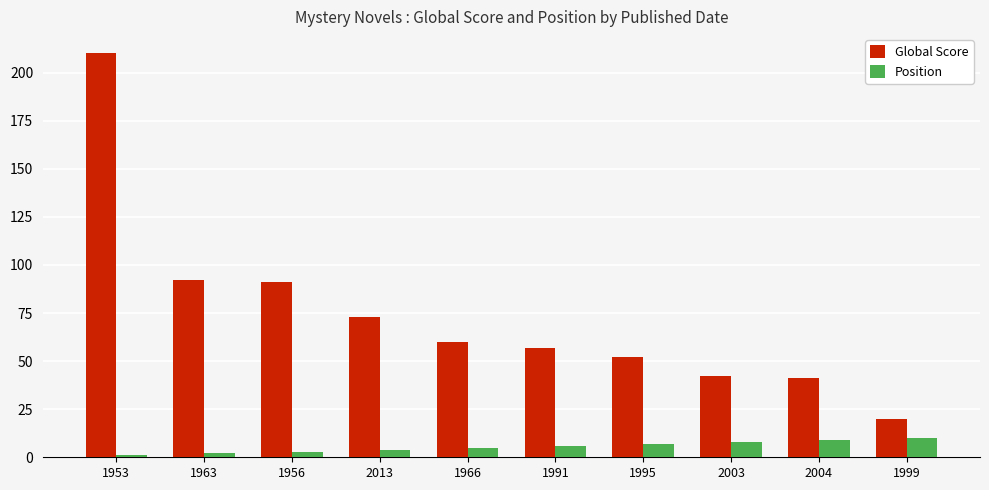

Are the bars grouped side by side (vs. stacked)?

Yes